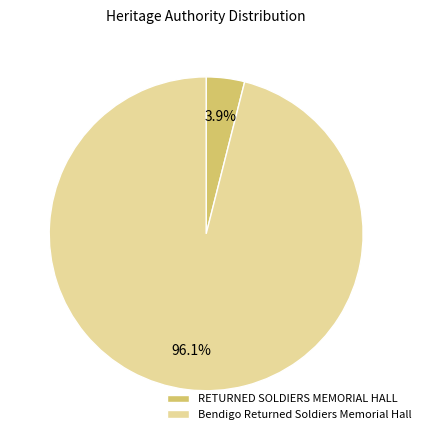

Which slice represents more than half of the pie?

Bendigo Returned Soldiers Memorial Hall